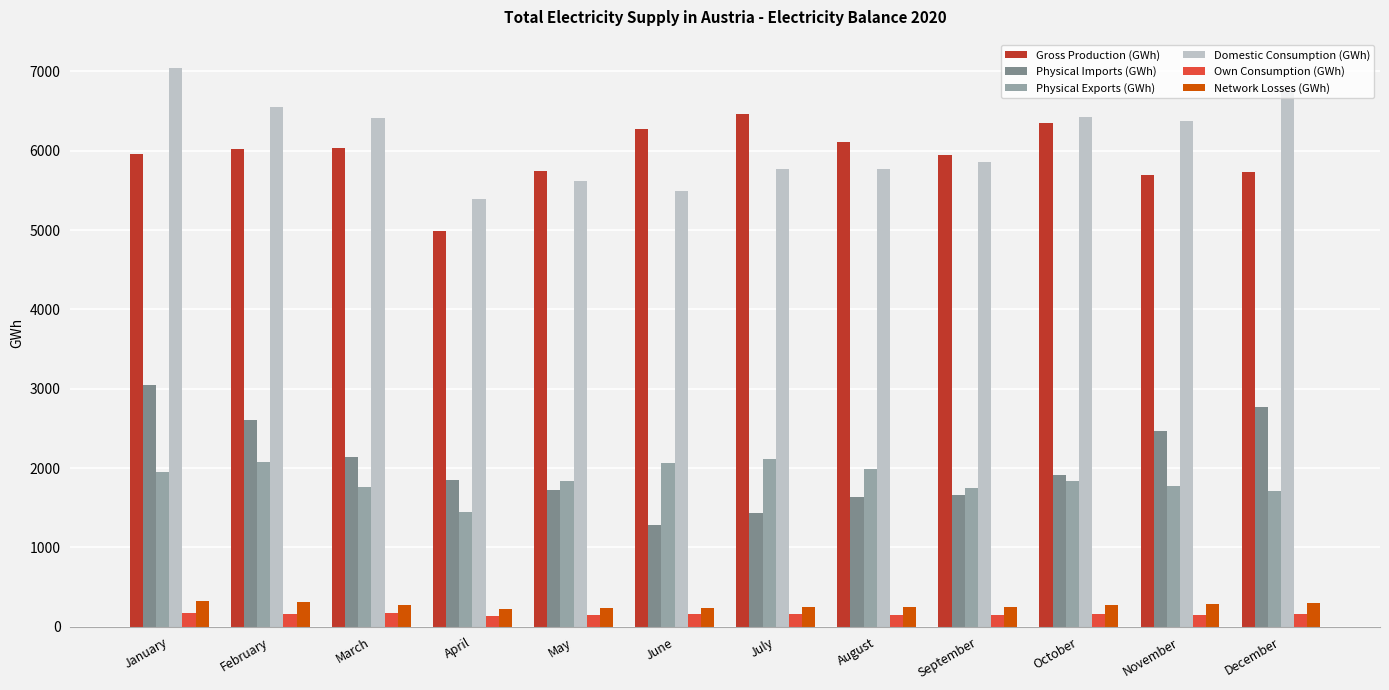

Are the bars horizontal?

No